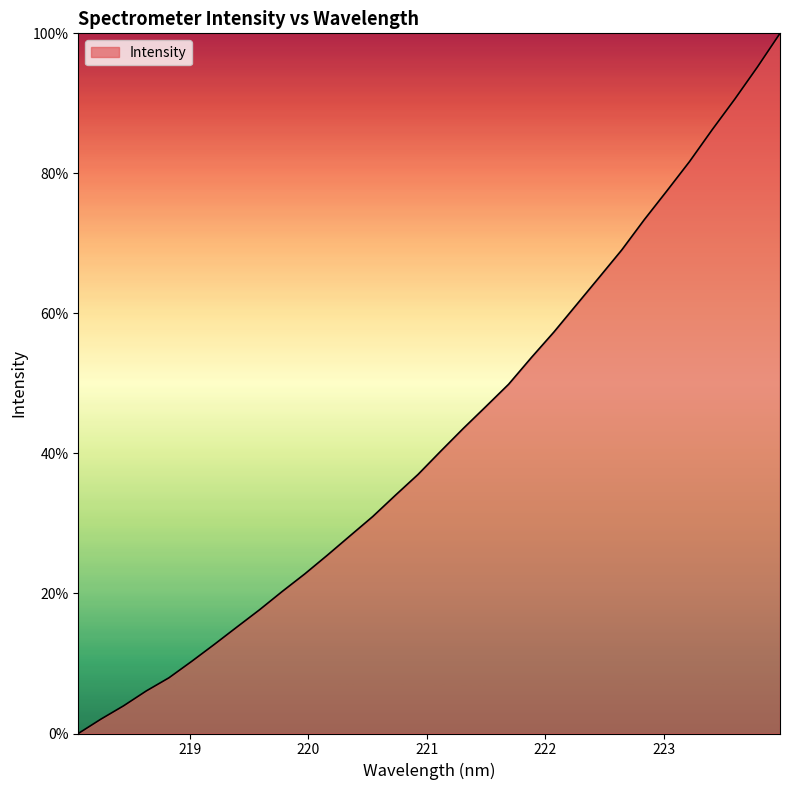

What is the greatest value displayed?

100.0